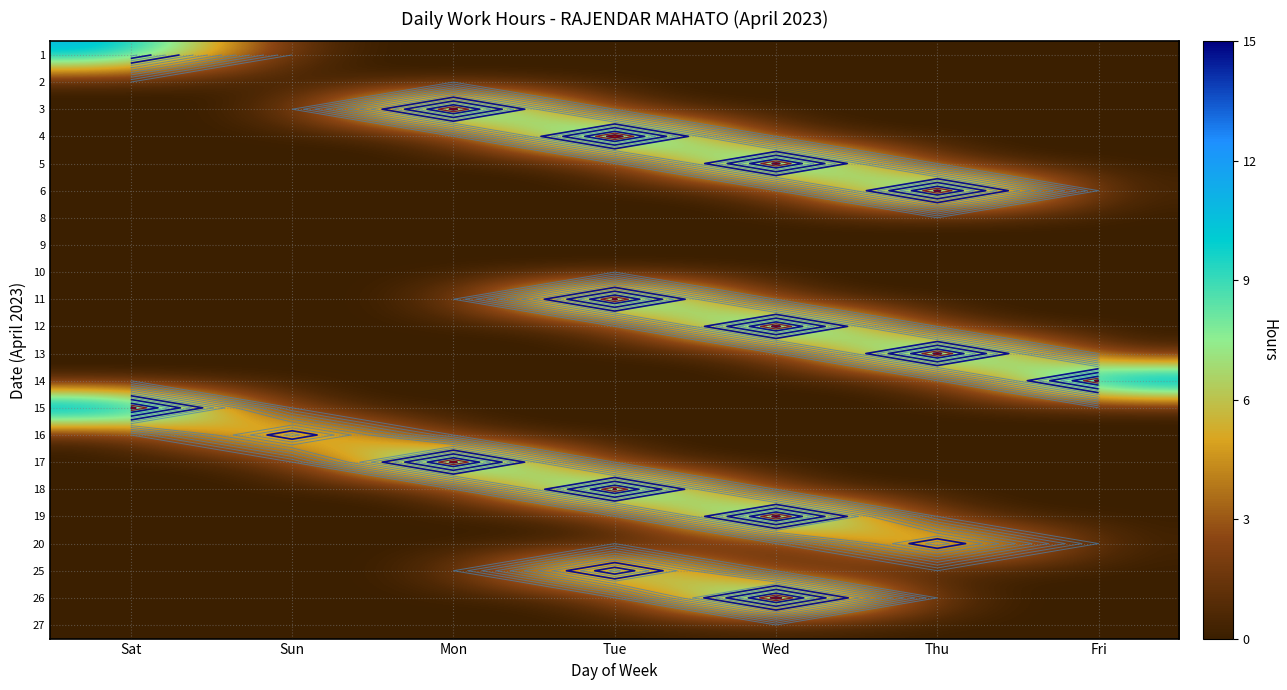

Is it true that 19 equals 0.0 at Tue?

True